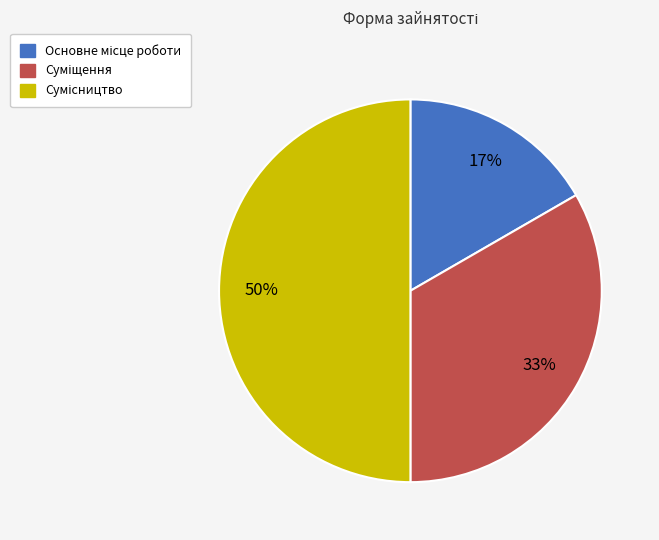

To the nearest percent, what is the average slice percentage?

33%